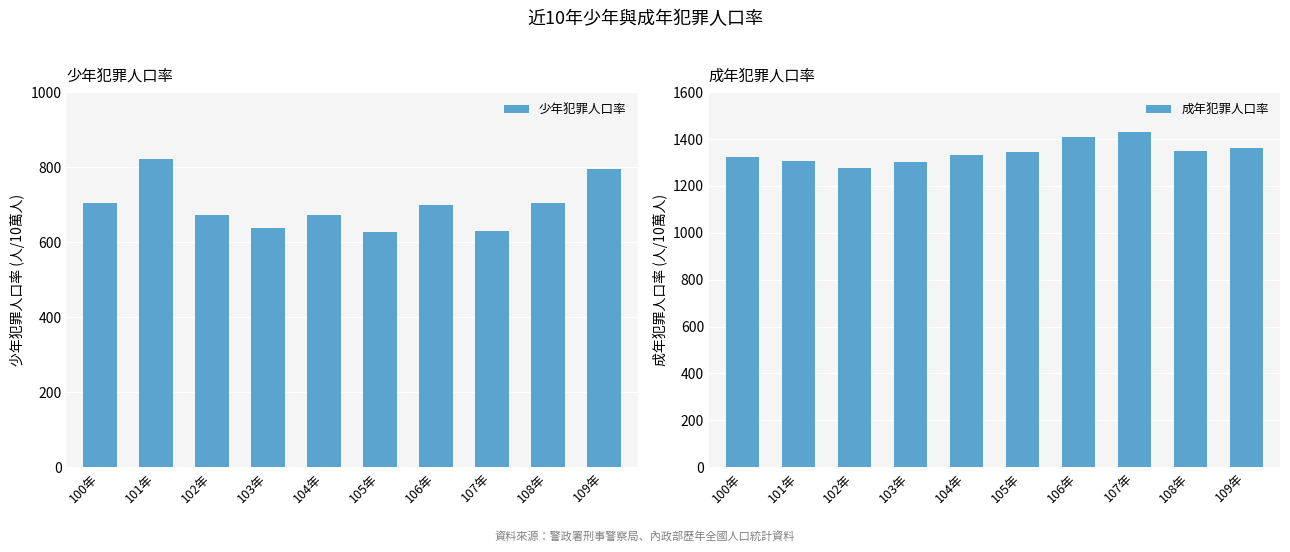

True or false: 少年犯罪人口率 has a value of 191.1 at 102年.

False